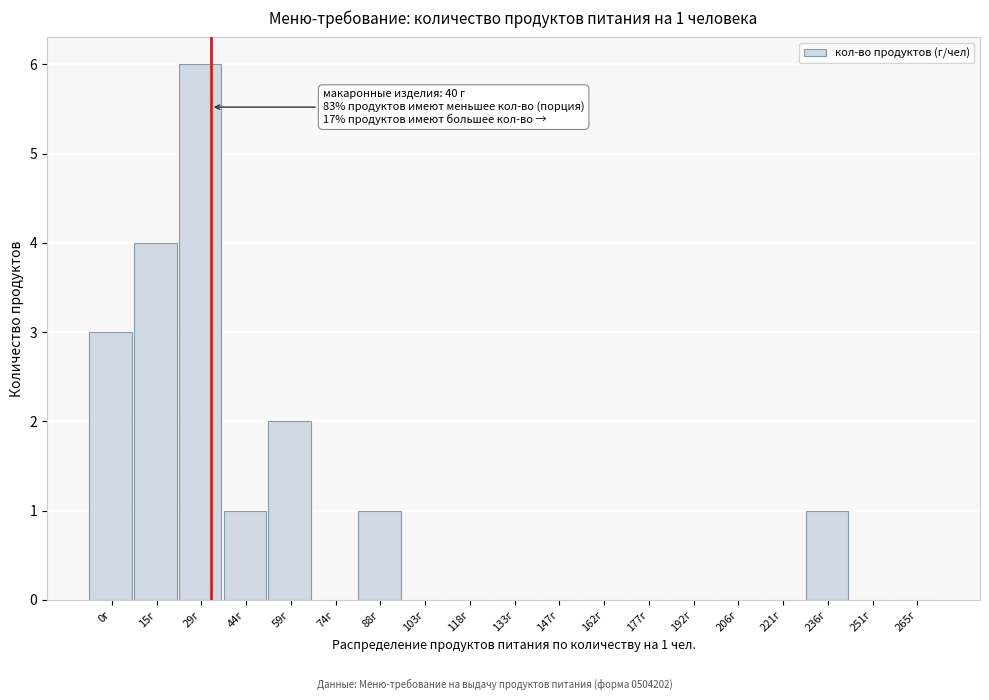

Reading left to right, extract all data points from this chart.

0г=3	15г=4	29г=6	44г=1	59г=2	74г=0	88г=1	103г=0	118г=0	133г=0	147г=0	162г=0	177г=0	192г=0	206г=0	221г=0	236г=1	251г=0	265г=0